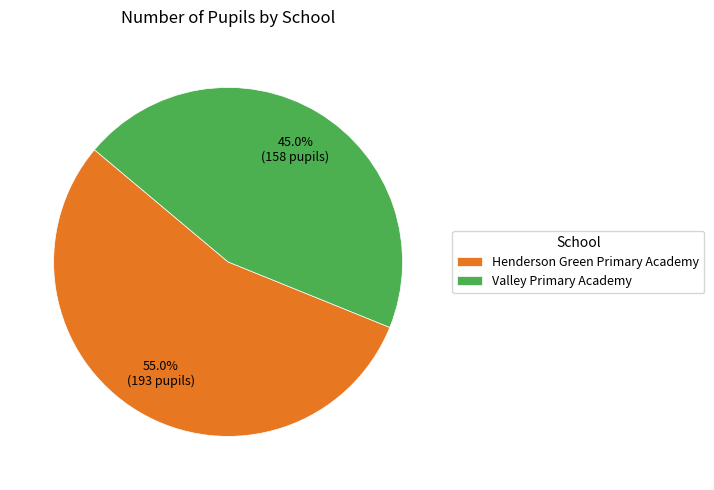

What is the total percentage of Henderson Green Primary Academy and Valley Primary Academy?

100.0%